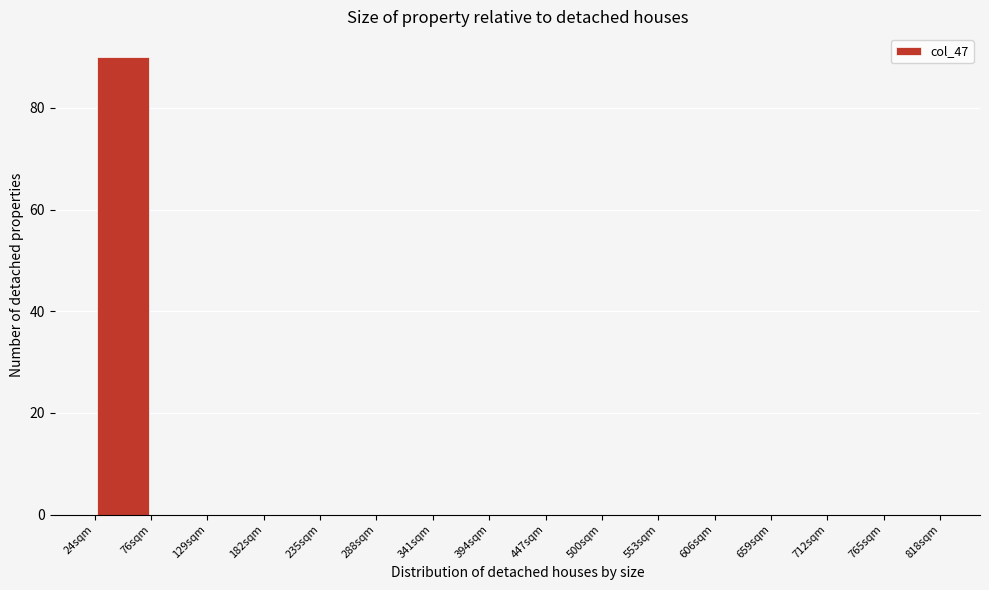

Reading left to right, list every bar in this chart as the range it spans on the x-axis followed by its height. Neither the bar edges nor the heights are printed on the chart, so give them approximately, as read against the axes.

20 to 80: 90
80 to 130: 0
130 to 180: 0
180 to 240: 0
240 to 290: 0
290 to 340: 0
340 to 390: 0
390 to 450: 0
450 to 500: 0
500 to 550: 0
550 to 610: 0
610 to 660: 0
660 to 710: 0
710 to 770: 0
770 to 820: 0